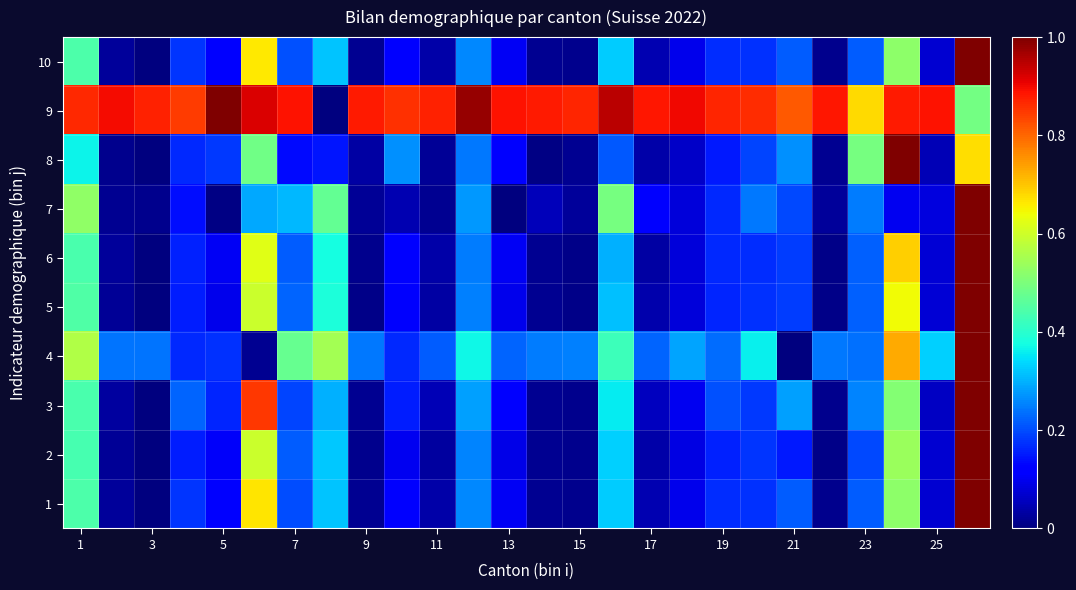

List the series in order of their peak value, highest first.

1, 2, 3, 4, 5, 6, 7, 8, 9, 10